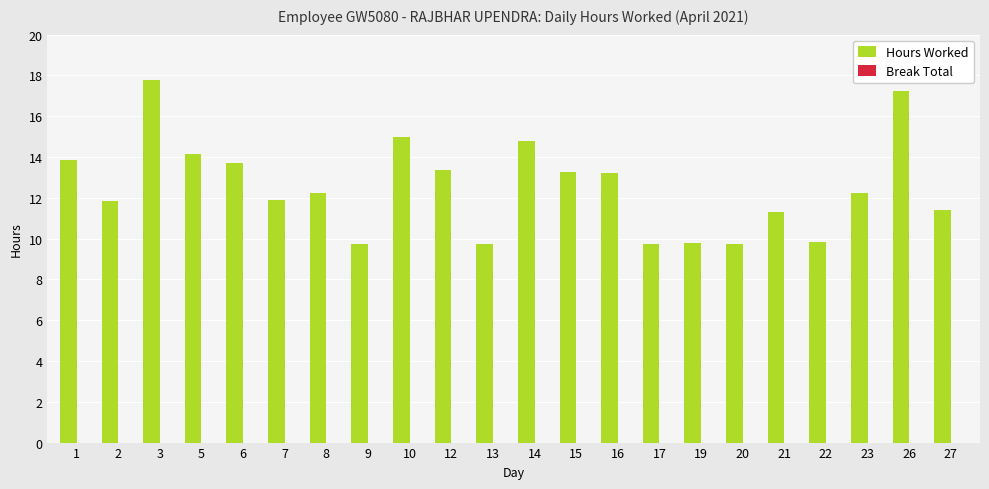

The chart shows a value of 9.8 at 17. True or false?

True